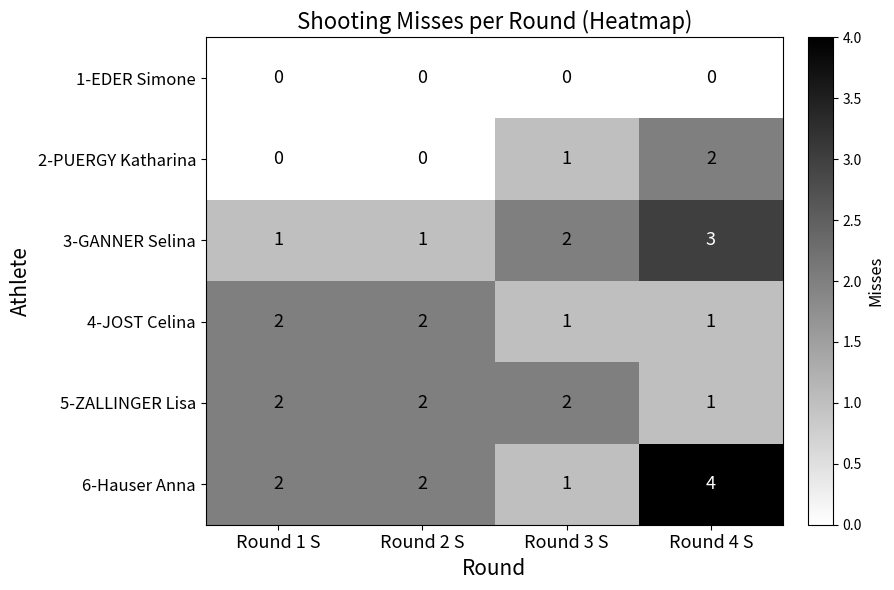

True or false: 4-JOST Celina has a value of 1 at Round 1 S.

False